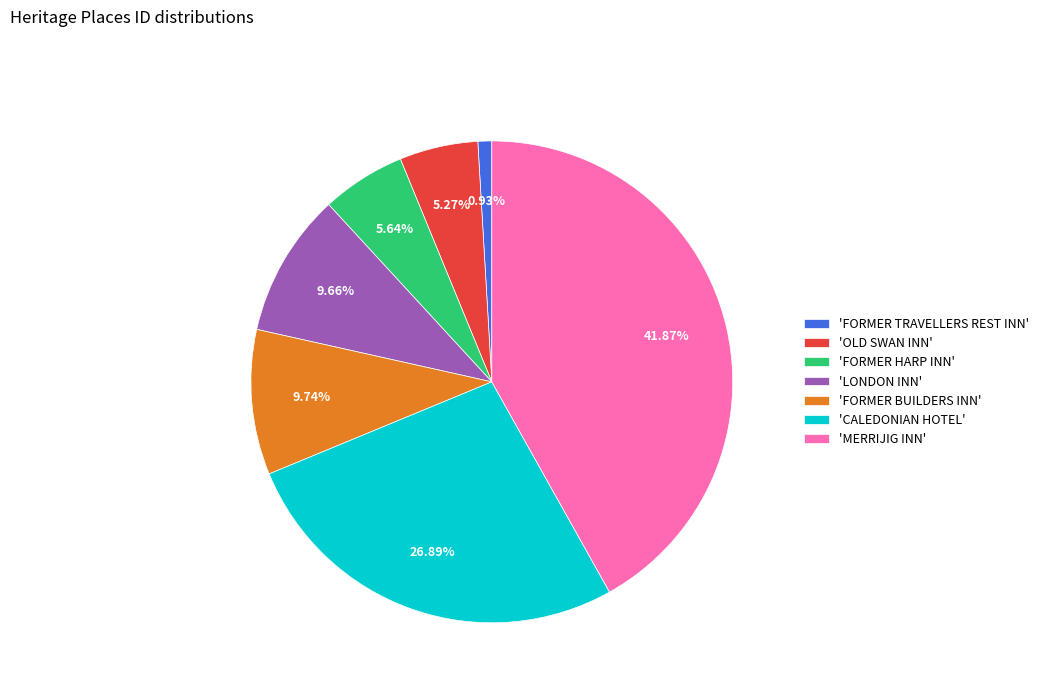

Is the sum of 'CALEDONIAN HOTEL' and 'FORMER TRAVELLERS REST INN' greater than half?

No